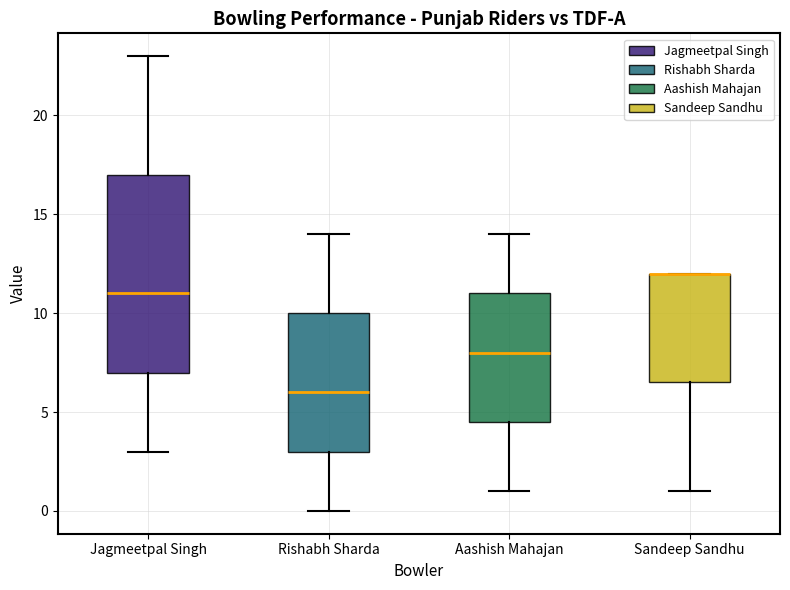

Where does the upper whisker of the box for Jagmeetpal Singh end on the y-axis? The values are not printed on the chart, so give them approximately, as read against the axis.

23.0